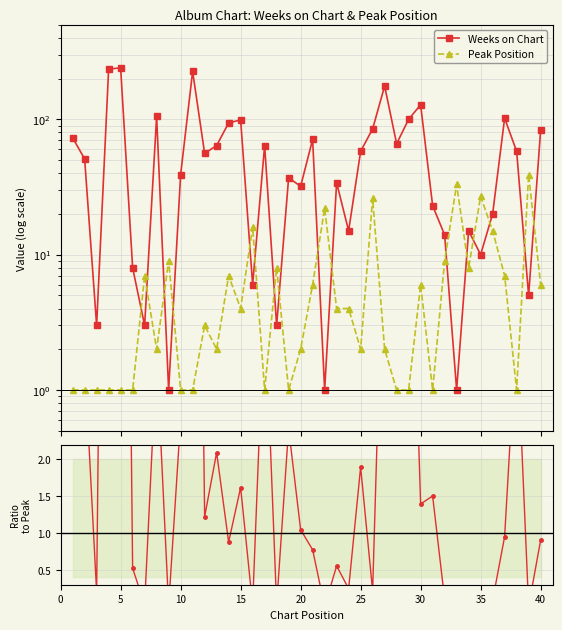

True or false: Peak Position has more than 2 interior local peaks.

True